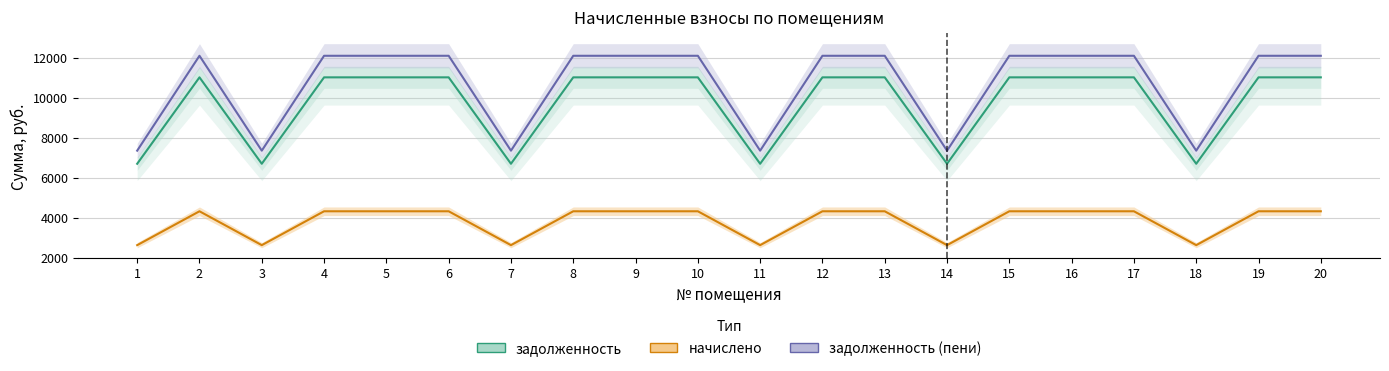

At which label is задолженность closest to 8848?

1